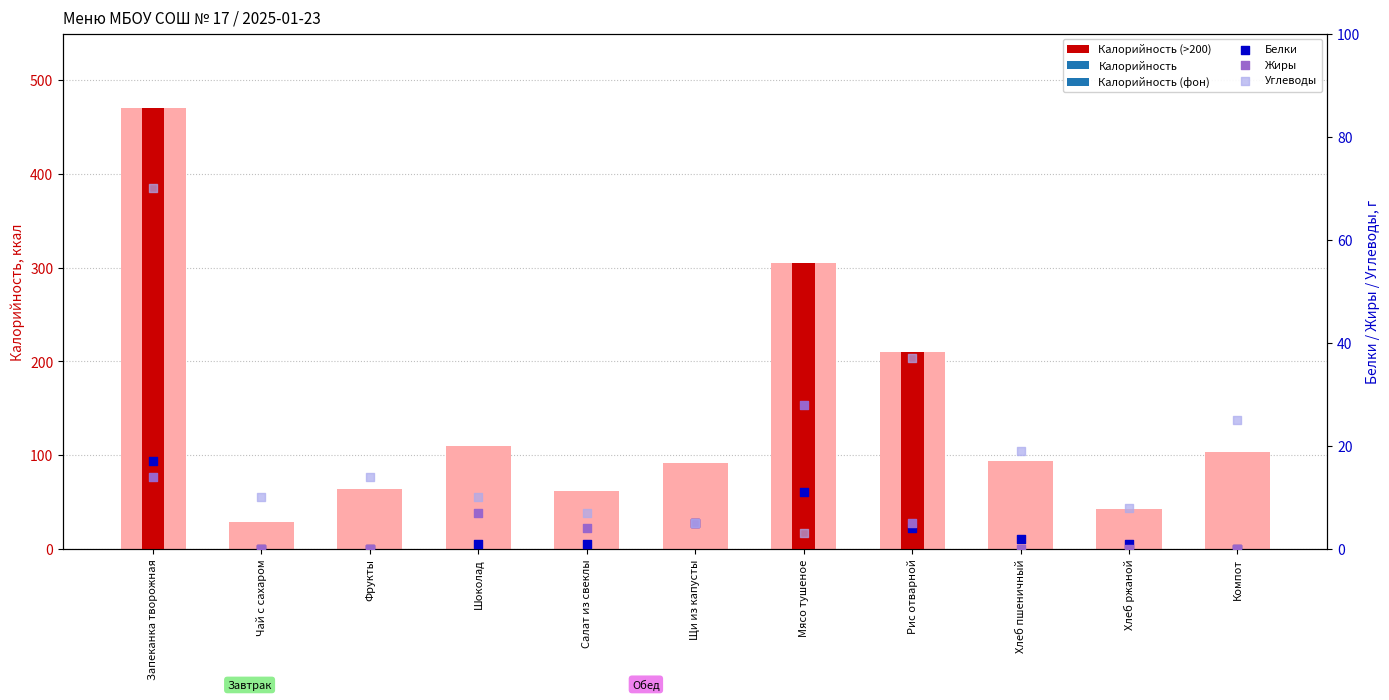

Which series has the widest spread of Y values?

Углеводы